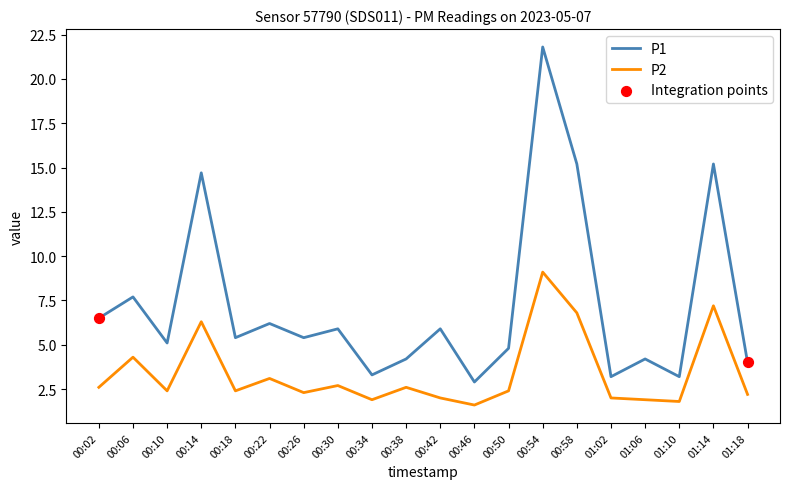

Between 01:14 and 01:18, which series saw the biggest shift?

P1